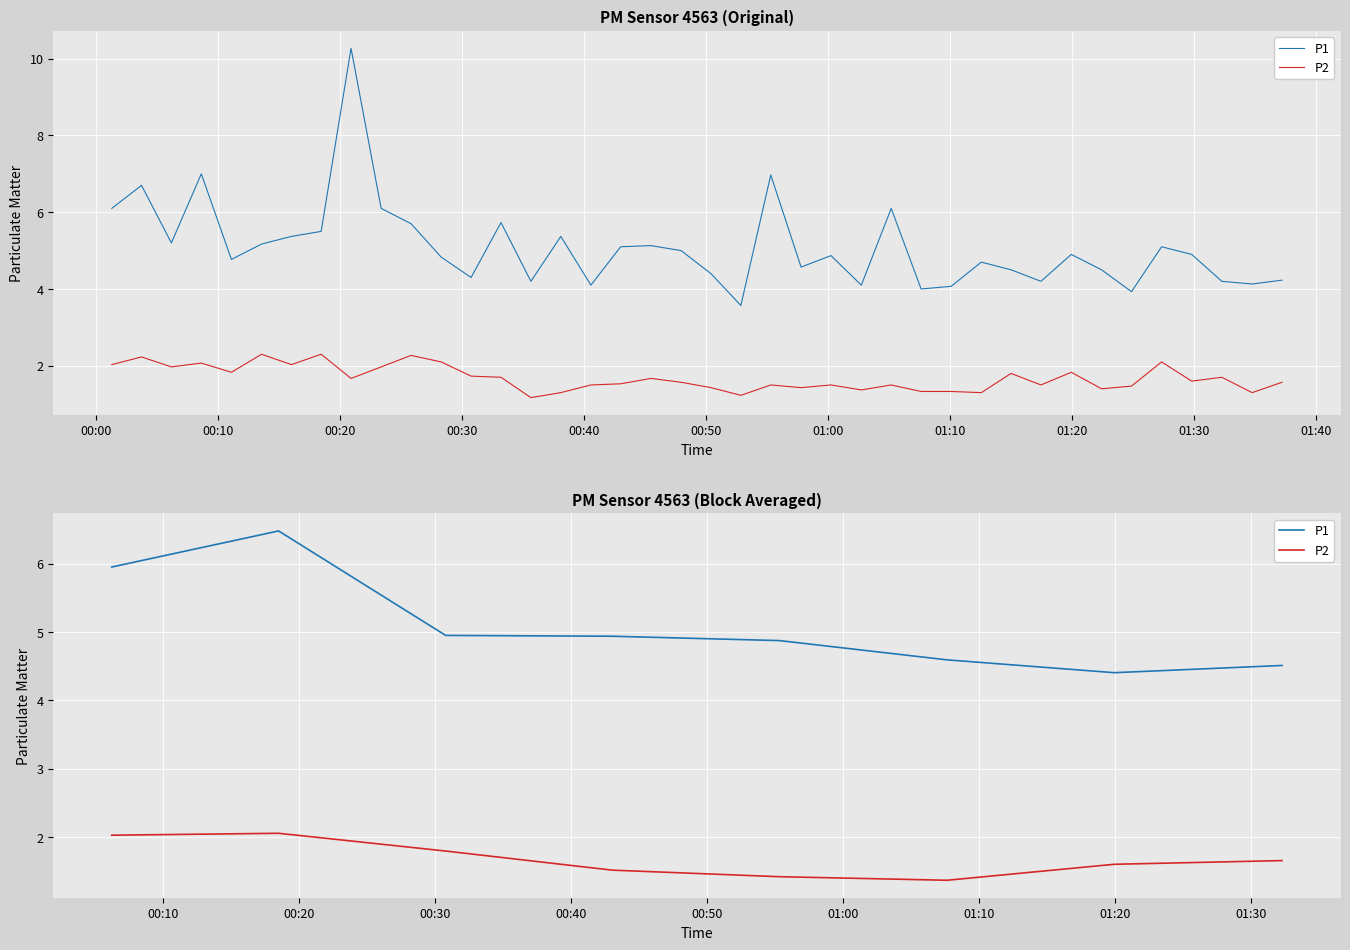

Which series has the largest range (max minus min)?

P1